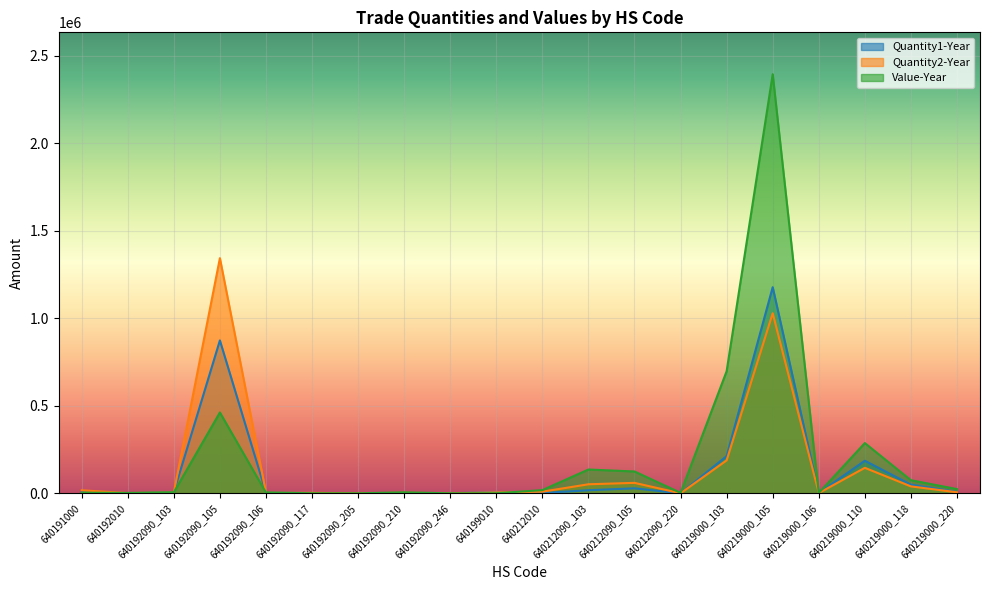

Which has a higher value, 640212090_103 or 640192090_246?

640212090_103